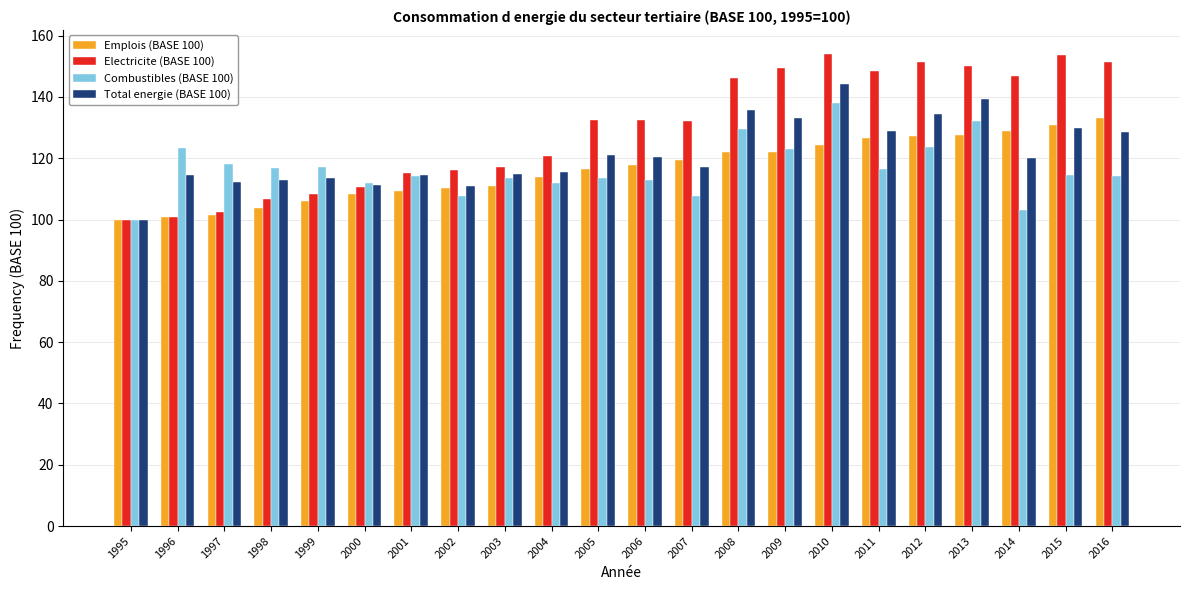

True or false: Emplois (BASE 100) has a value of 124.4 at 2010.

True